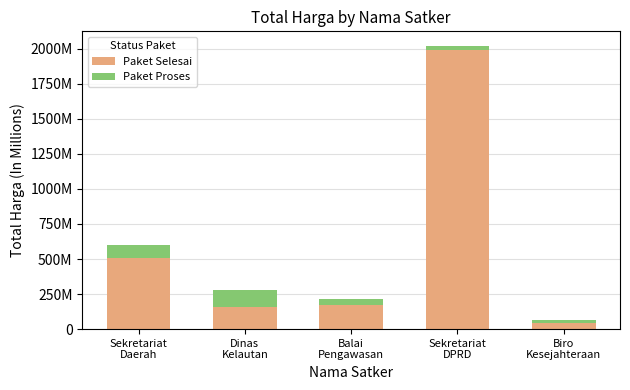

List the labels in order of Paket Selesai value, largest first.

Sekretariat
DPRD, Sekretariat
Daerah, Balai
Pengawasan, Dinas
Kelautan, Biro
Kesejahteraan